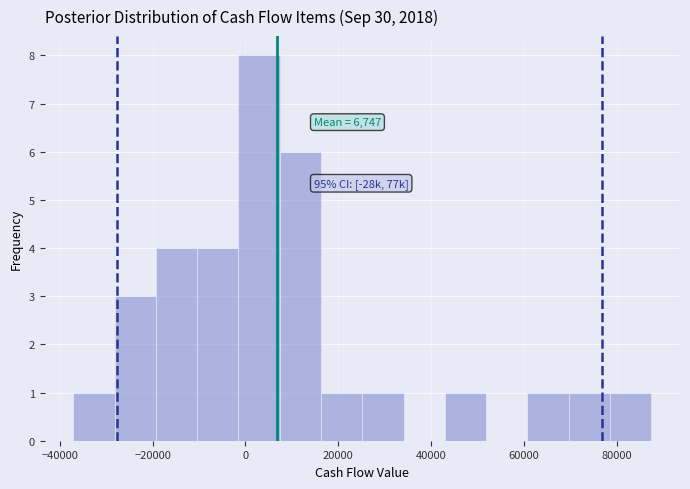

Over which range of the x-axis is the bar tallest?

-2000 to 8000